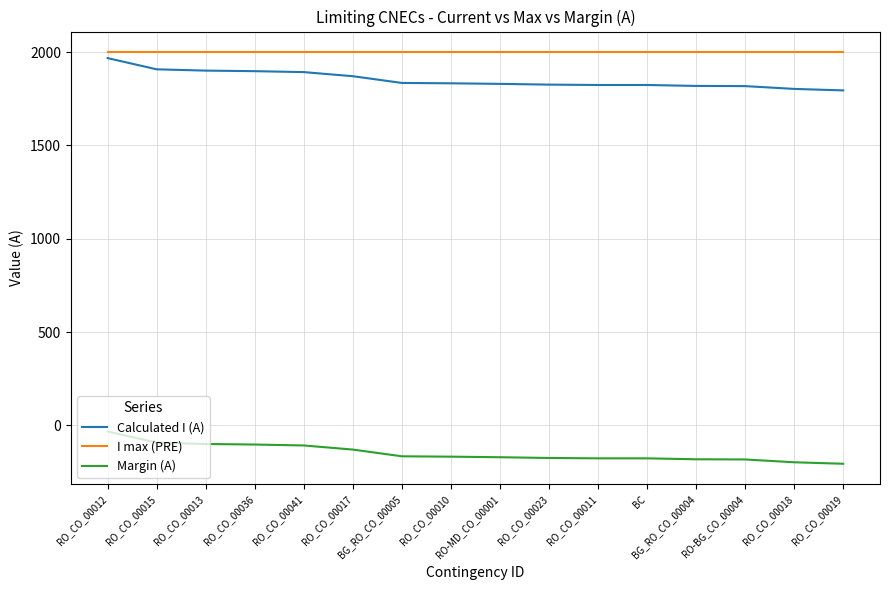

How many lines are shown in the chart?

3